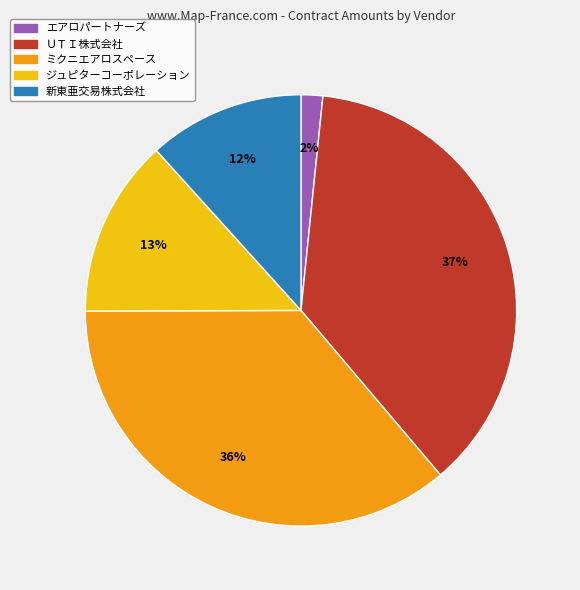

True or false: ミクニエアロスペース accounts for 46% of the total.

False